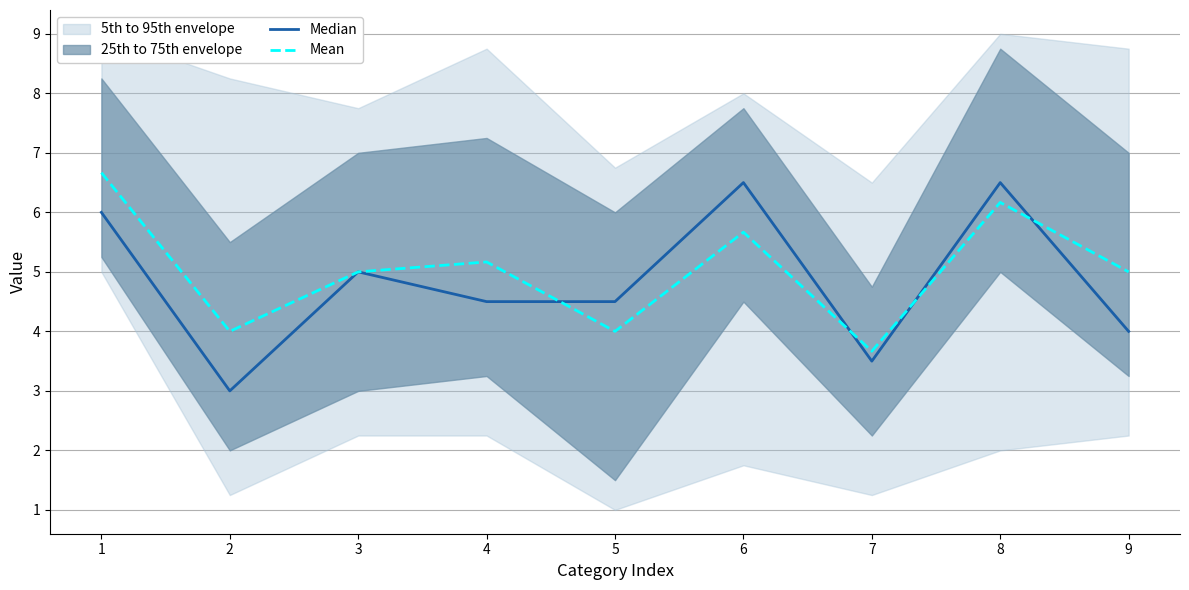

At which label does Mean reach its minimum?

7